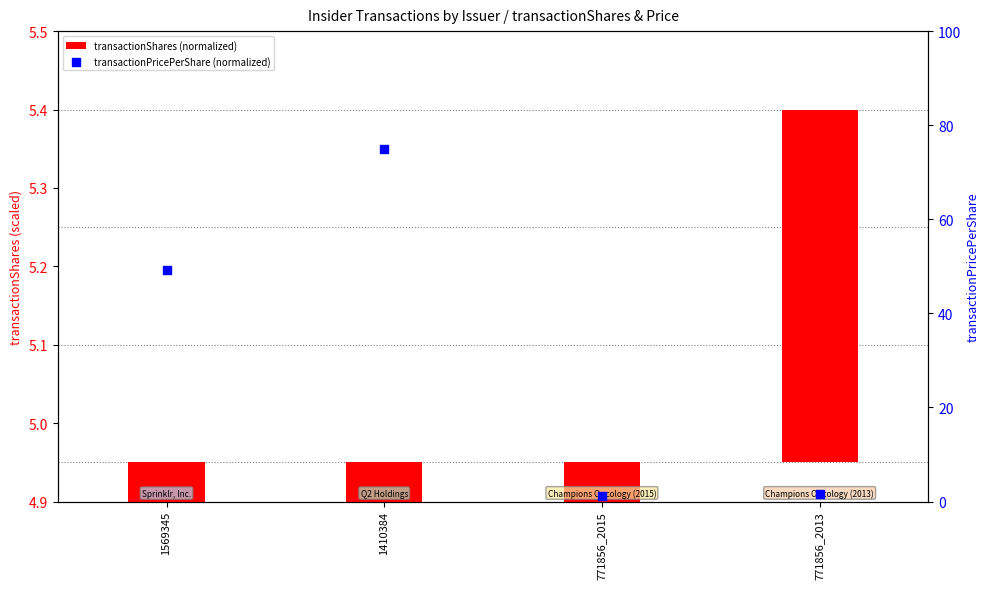

Which series reaches the maximum Y coordinate?

transactionPricePerShare (normalized)